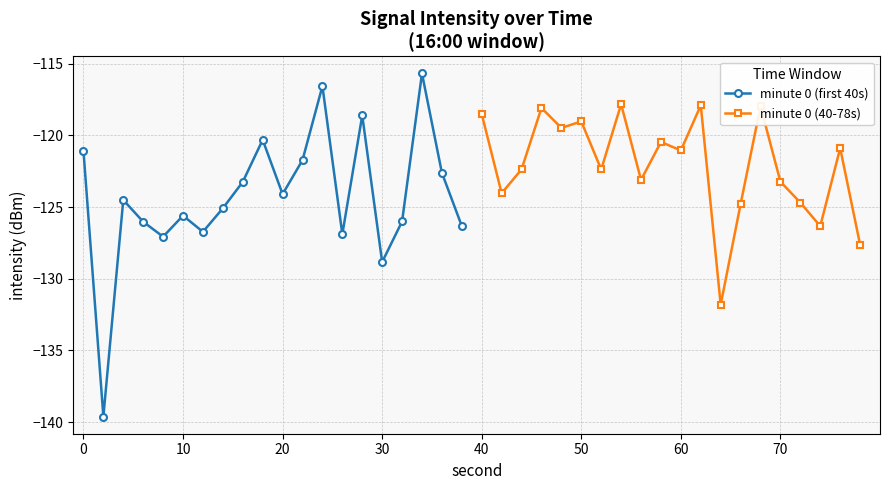

What is the highest value of the minute 0 (first 40s) series?

-115.7